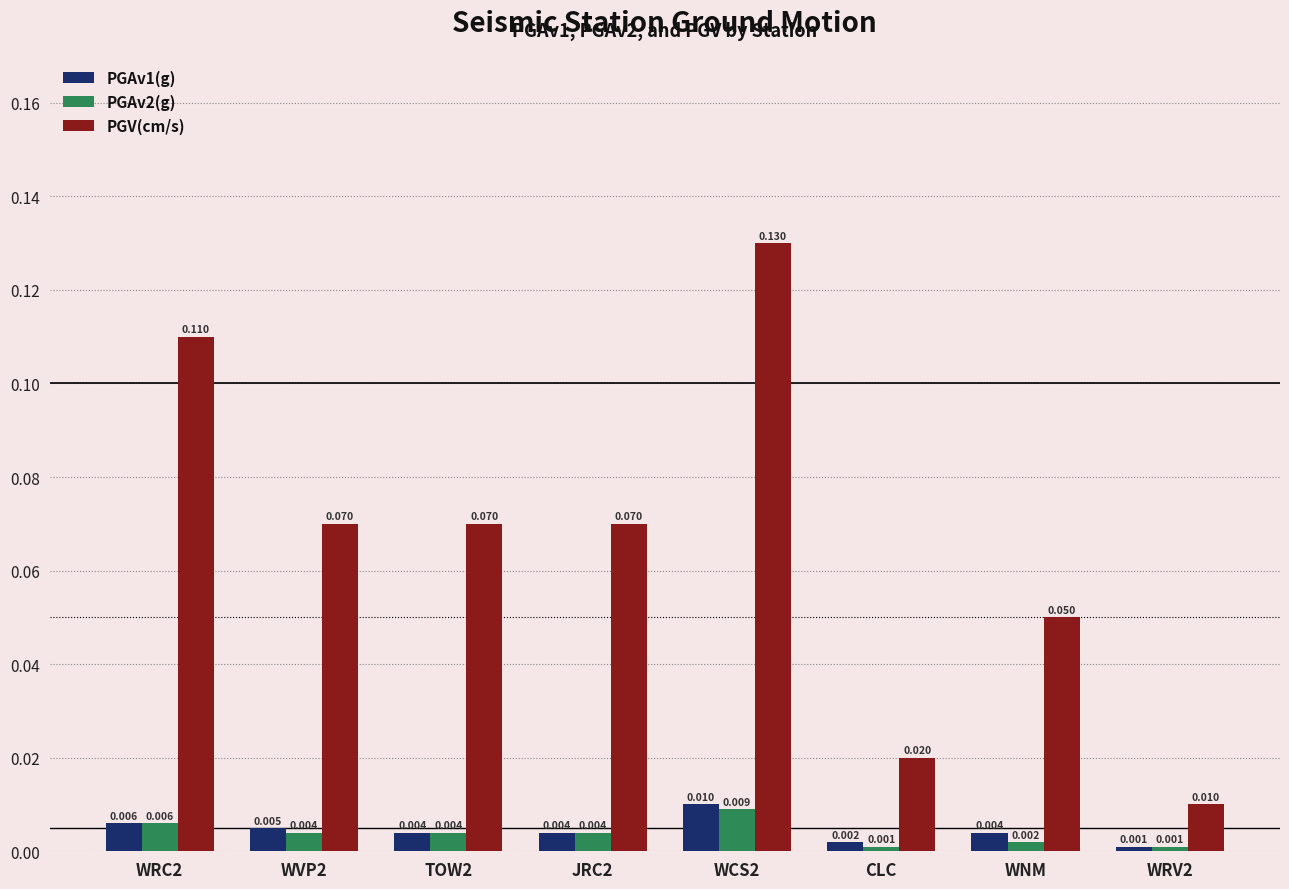

Between WVP2 and WNM, which series saw the biggest shift?

PGV(cm/s)